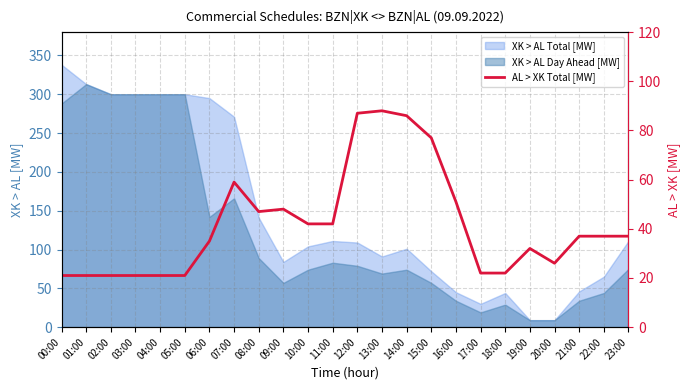

List the labels in order of value, largest first.

13:00, 12:00, 14:00, 15:00, 07:00, 16:00, 09:00, 08:00, 10:00, 11:00, 21:00, 22:00, 23:00, 06:00, 19:00, 20:00, 17:00, 18:00, 00:00, 01:00, 02:00, 03:00, 04:00, 05:00